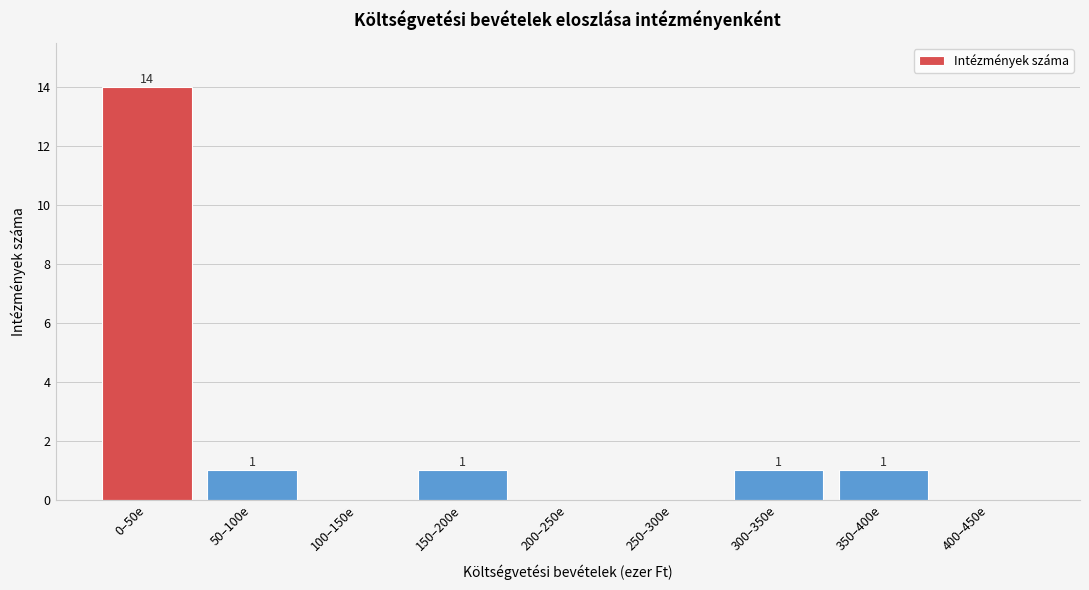

Reading left to right, transcribe all the data shown in this chart.

0–50e=14	50–100e=1	100–150e=0	150–200e=1	200–250e=0	250–300e=0	300–350e=1	350–400e=1	400–450e=0